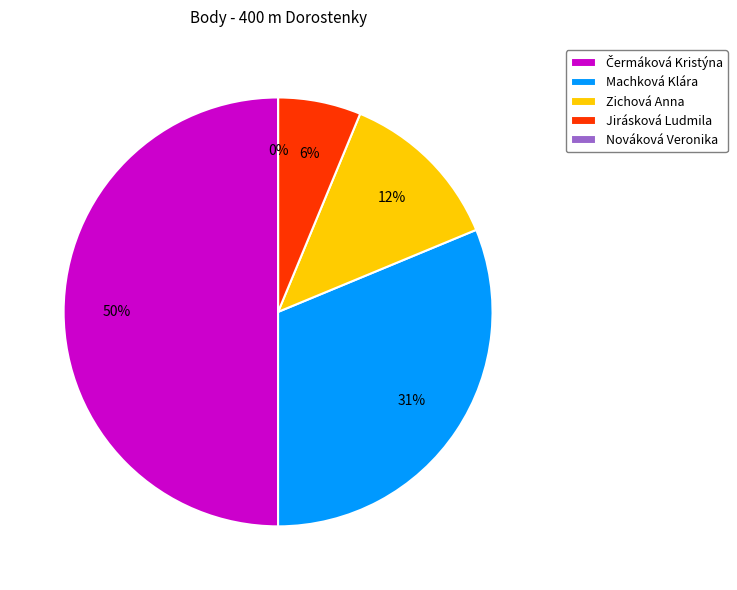

How many segments does this pie chart have?

5